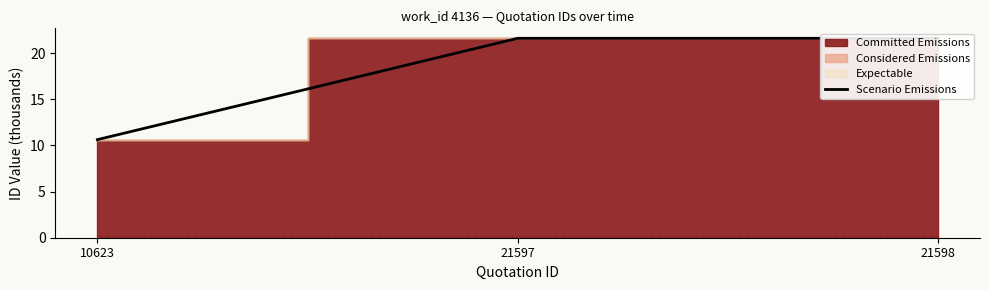

What is the difference between the second highest and minimum values?

11.0